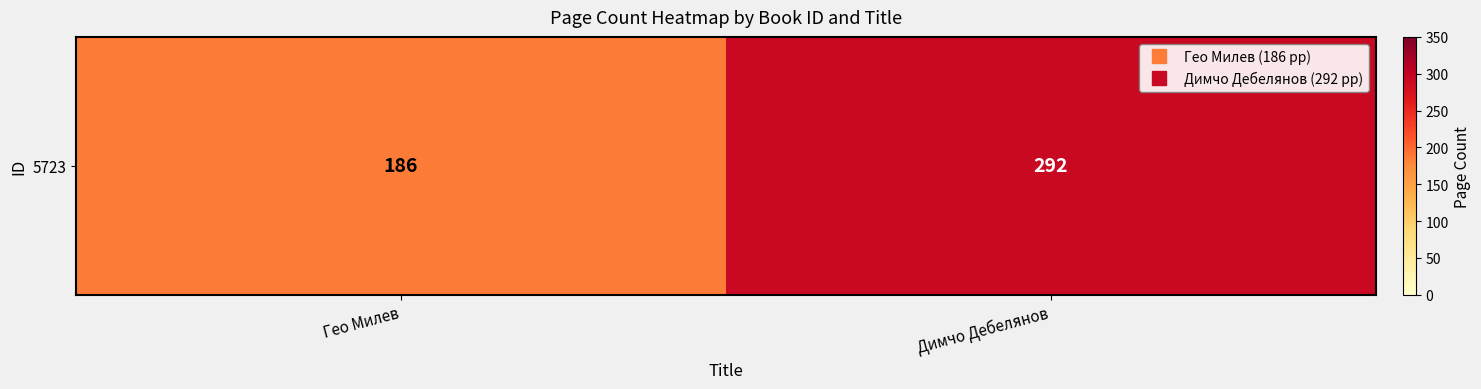

What is the difference between the maximum and minimum values?

106